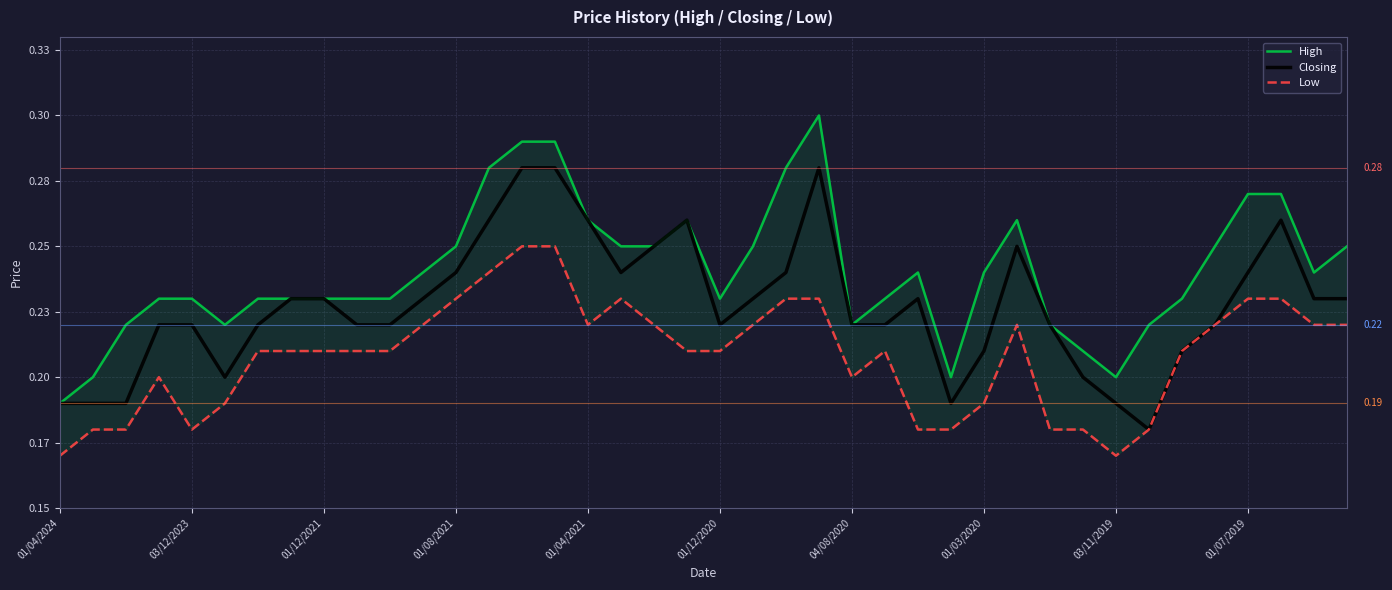

True or false: High and Closing intersect in this chart.

False